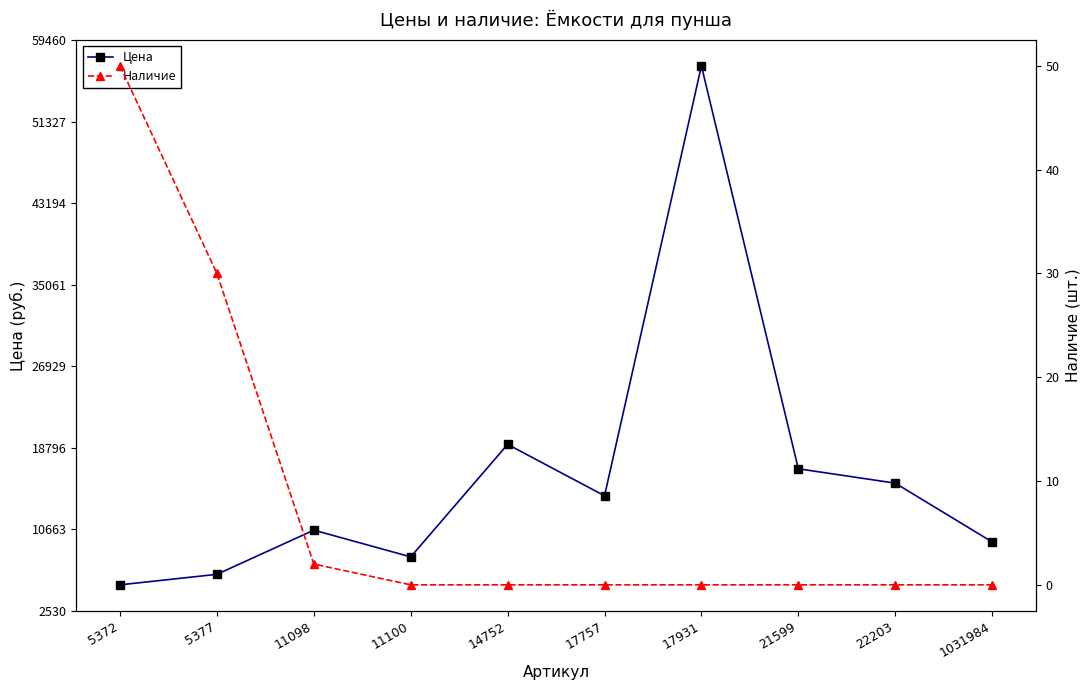

Reading left to right, list all the values displayed in this chart.

Цена: 5118	6165	10572	7906	19126	14000	56872	16691	15260	9397
Наличие: 50	30	2	0	0	0	0	0	0	0